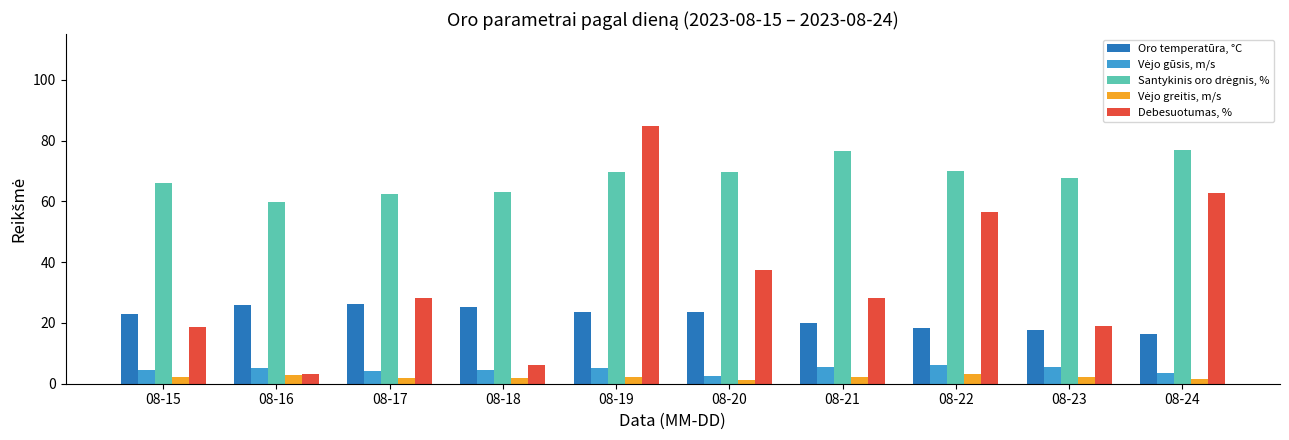

Which series has the widest spread of values?

Debesuotumas, %